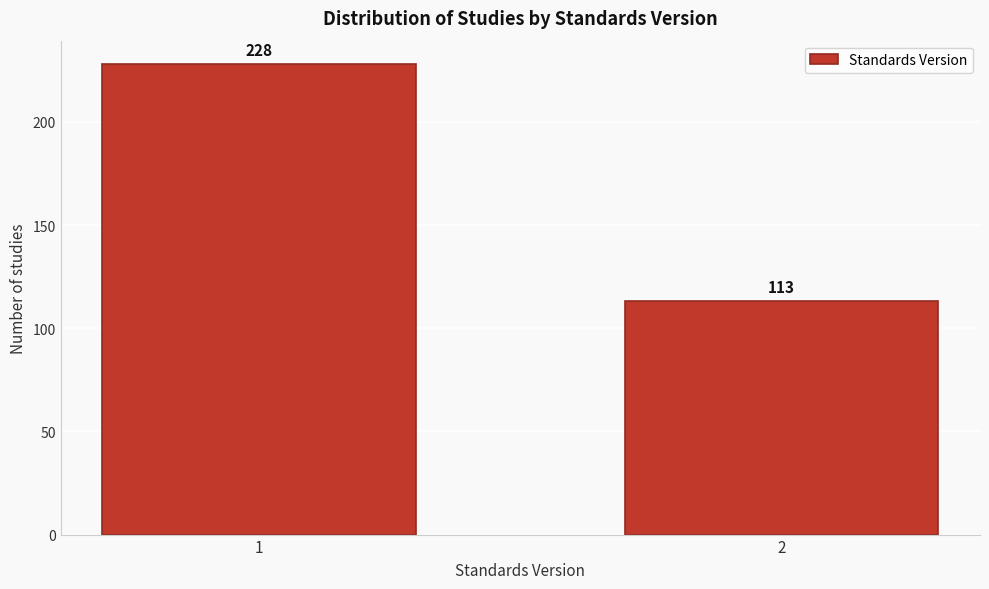

Reading left to right, transcribe all the data shown in this chart.

228	113